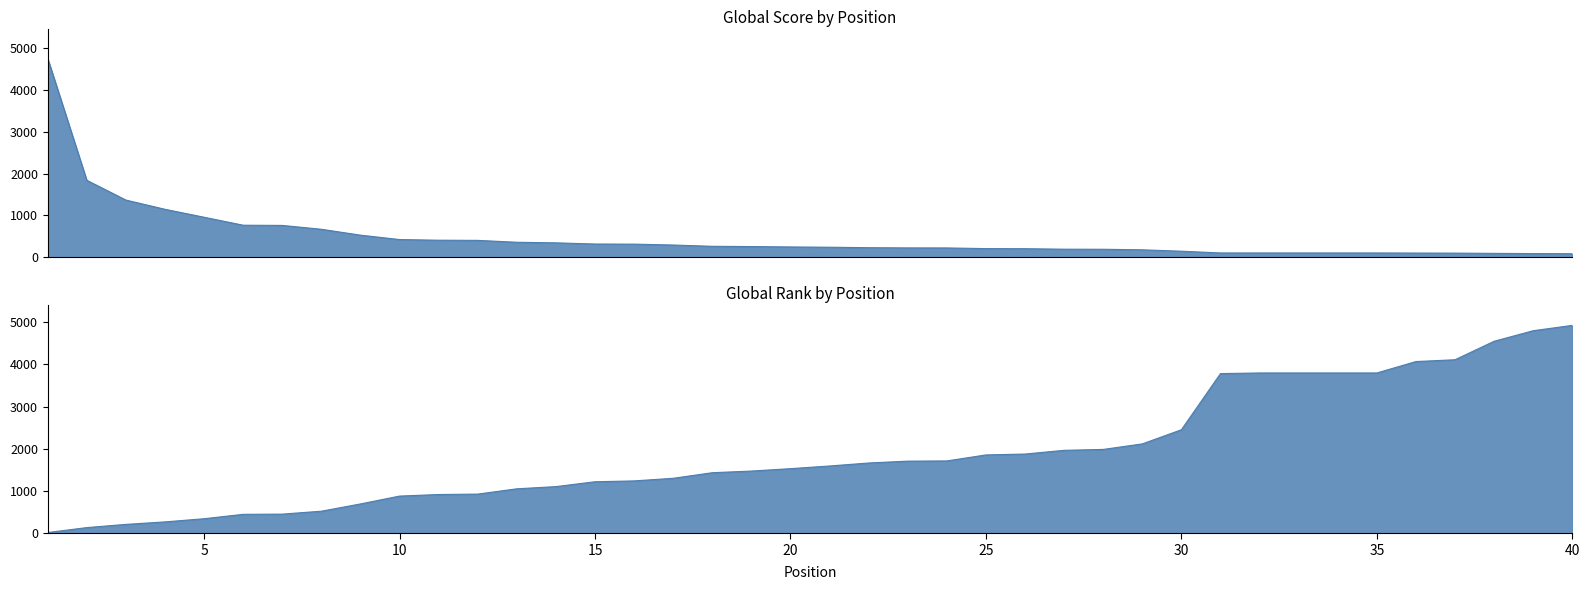

Between which two adjacent categories do Global Score and Global Rank first intersect?

8 and 9